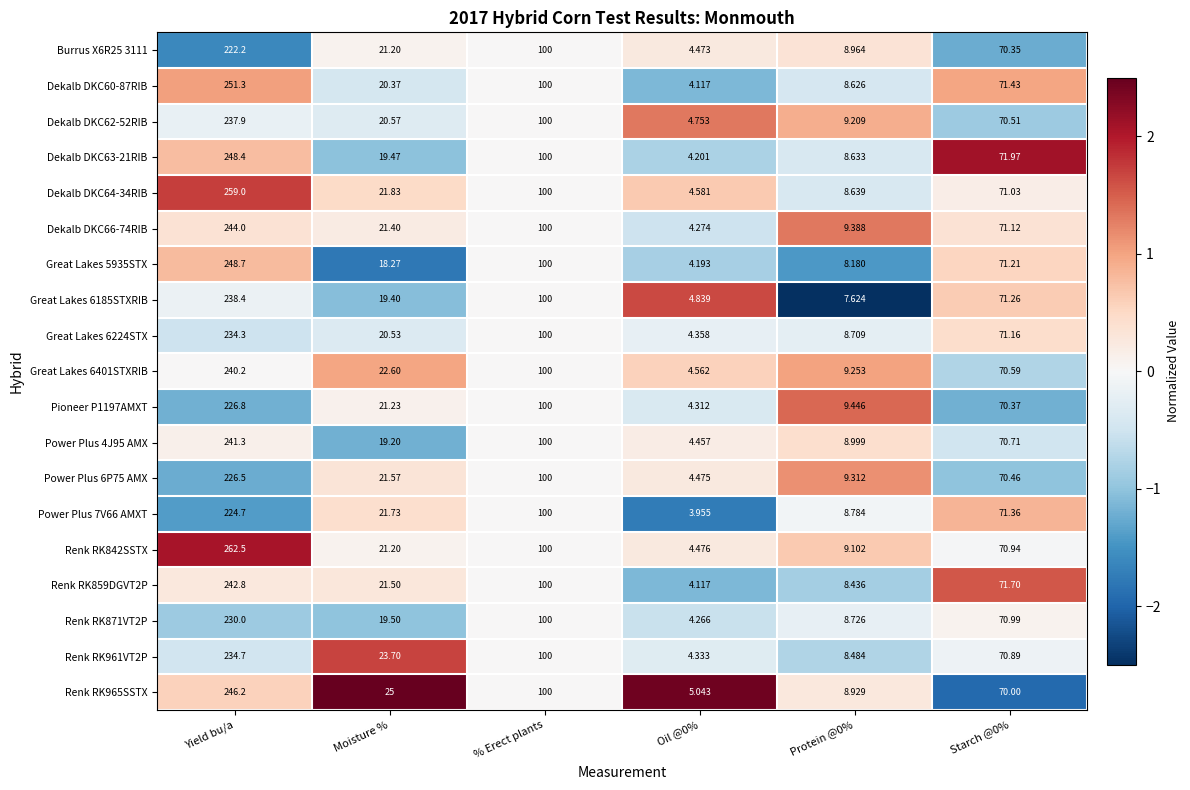

At which label does Renk RK871VT2P reach its peak?

Yield bu/a